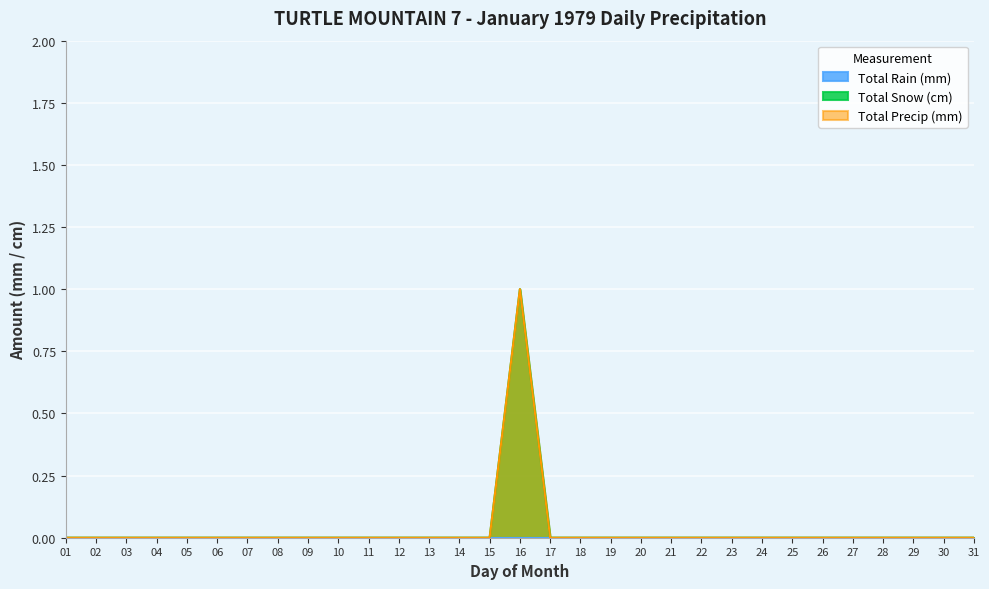

How many positive values does the Total Snow (cm) series have?

1